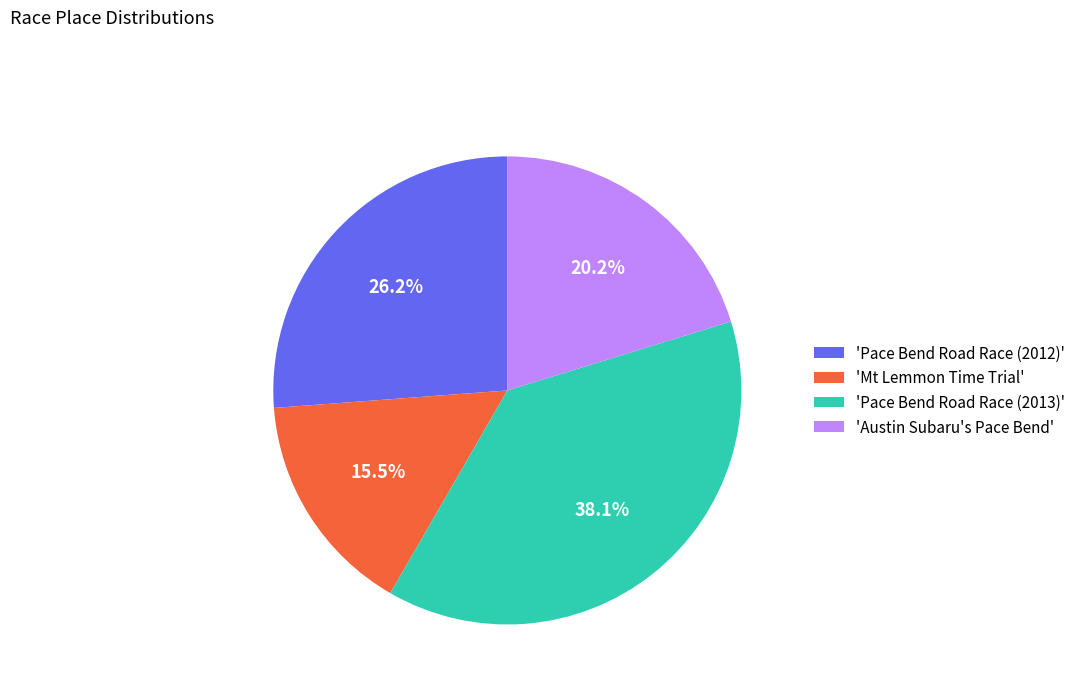

What is the largest slice in the pie chart?

'Pace Bend Road Race (2013)'